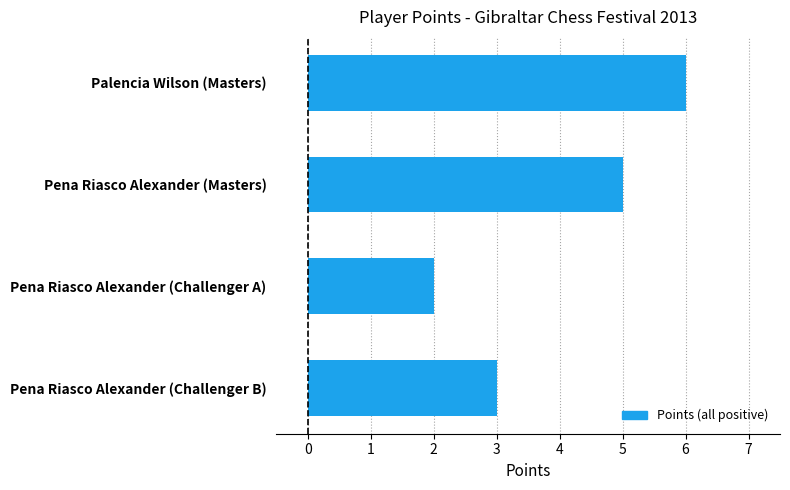

How many bars are there in total?

4